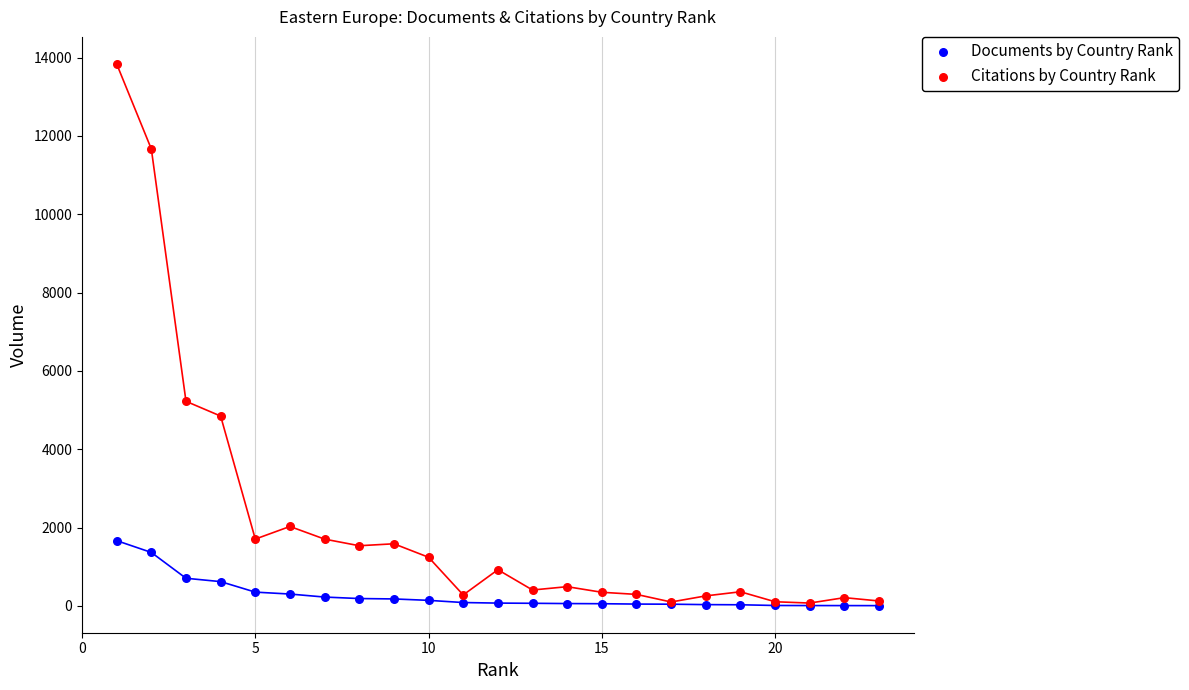

Which series reaches the maximum Y coordinate?

Citations by Country Rank